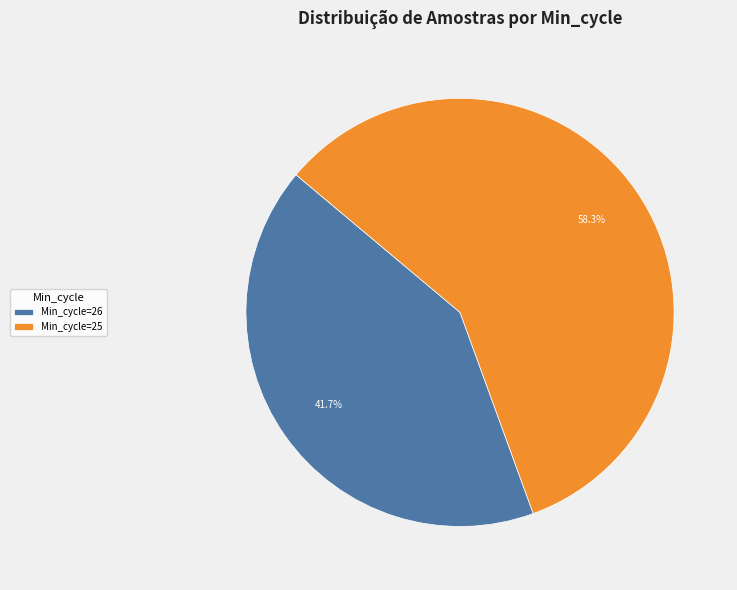

Is there any slice that represents more than half of the pie?

Yes